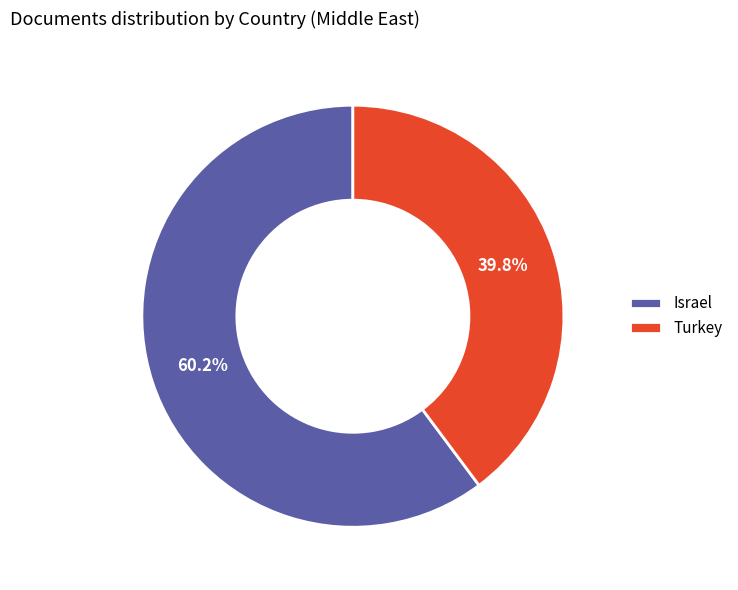

Approximately how many times larger is the value at Turkey compared to Israel?

0.7